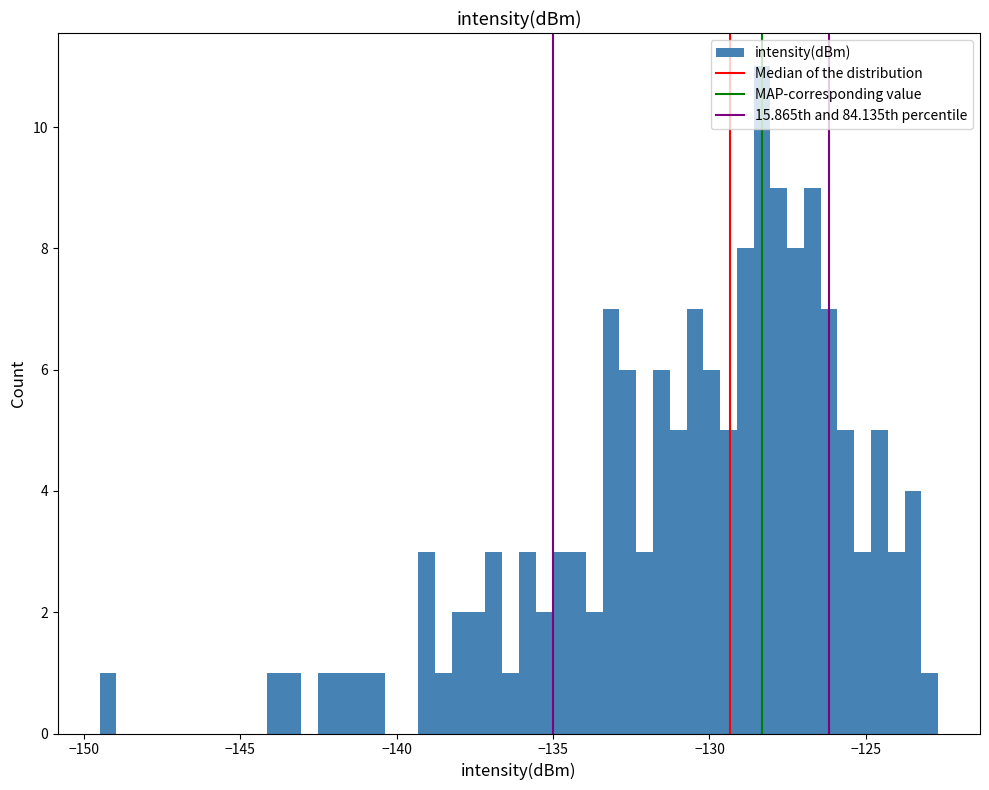

Read against the x-axis, roughly where is the centre of the tallest bar?

-128.5